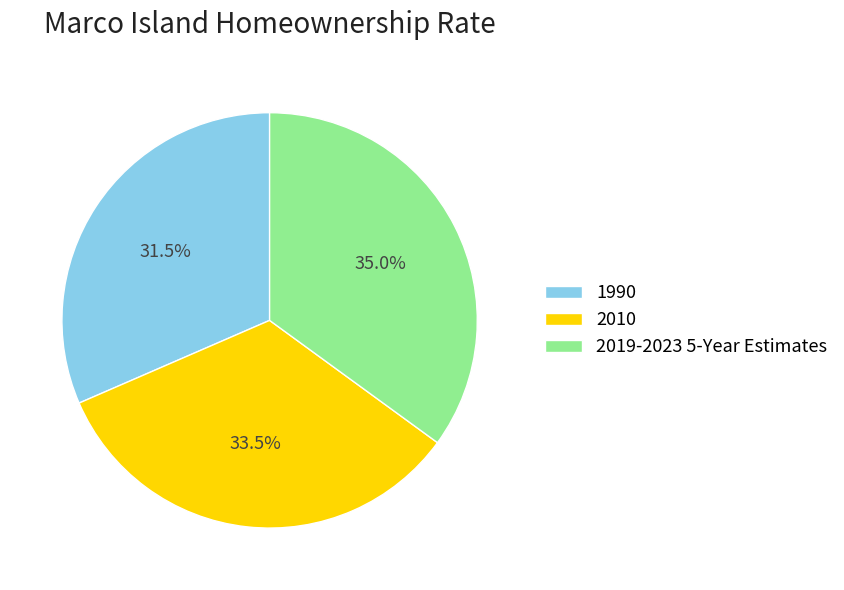

How many segments does this pie chart have?

3